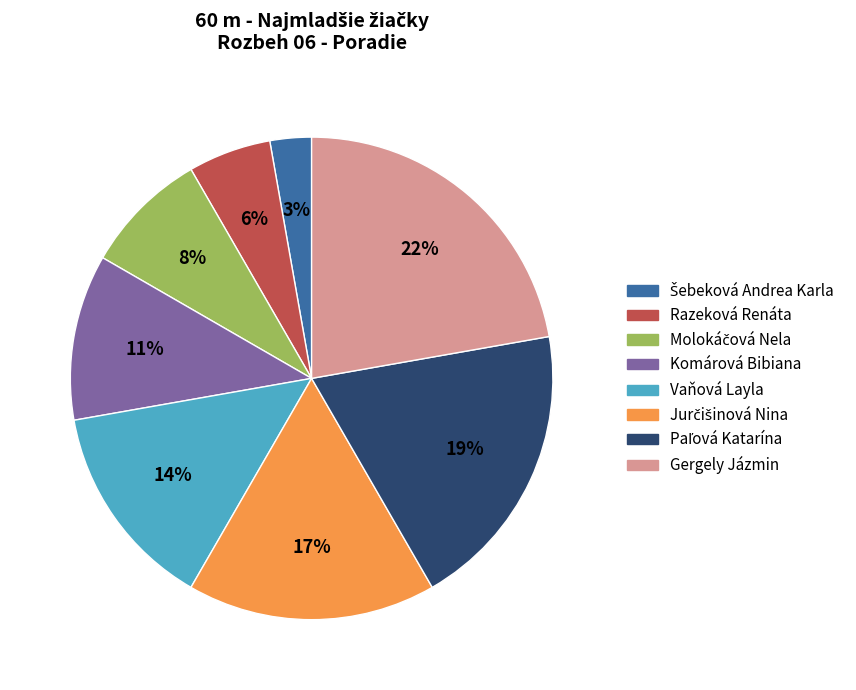

To the nearest percent, what is the difference between the Gergely Jázmin and Vaňová Layla slice percentages?

8%